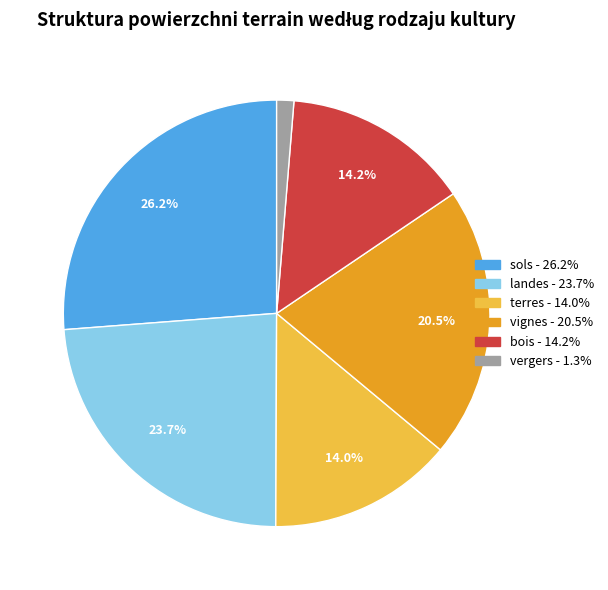

Count the number of slices in the pie.

6